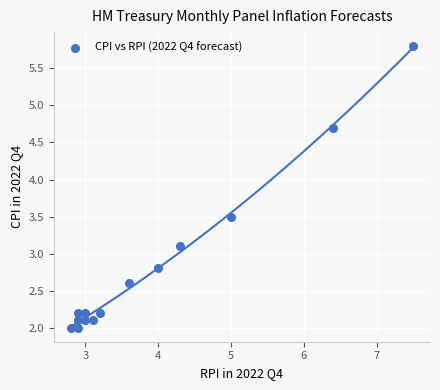

What Y value in the scatter plot is closest to 3?

3.1